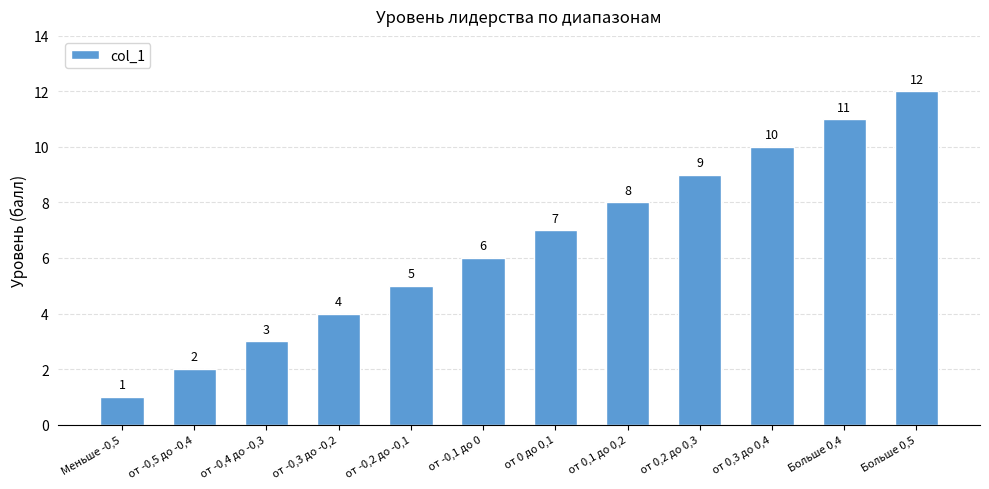

What is the label of the 3rd bar from the left?

от -0,4 до -0,3